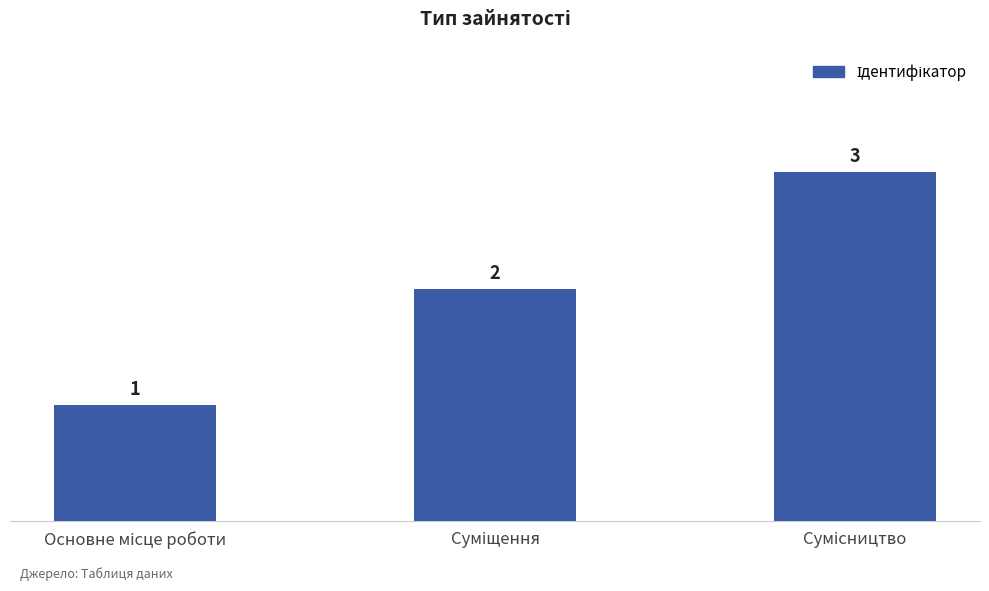

What is the value of the 1st bar from the left?

1